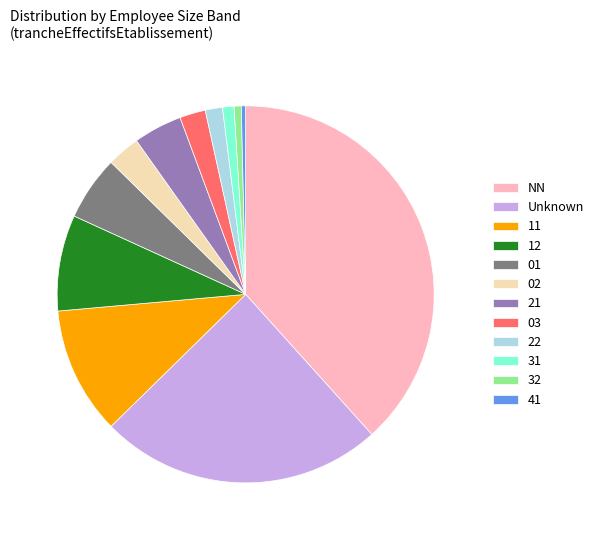

Does 02 represent more than half of the total?

No